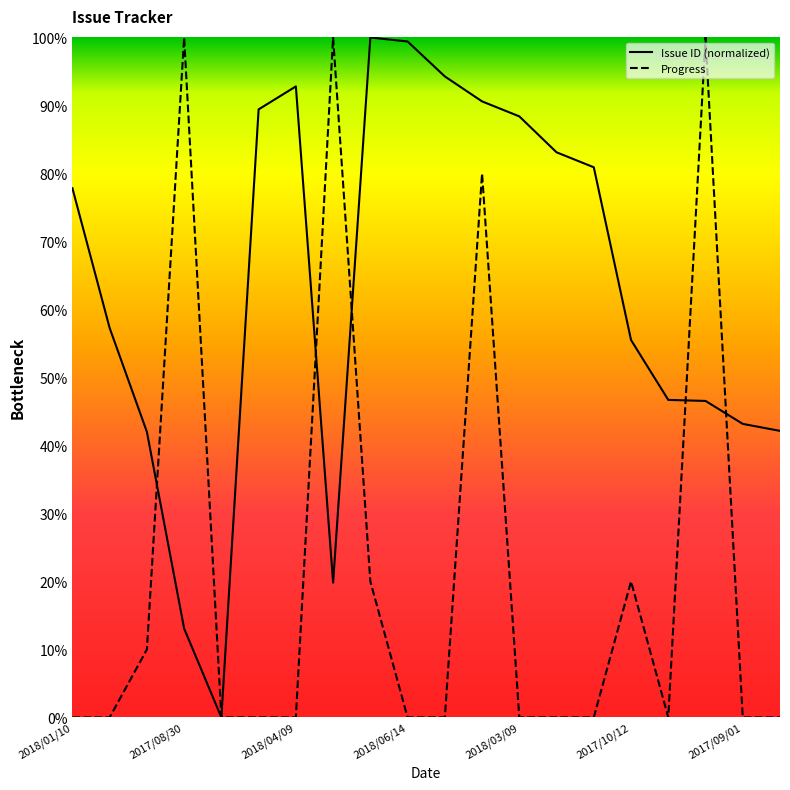

What is the average value of the Progress series?

21.5